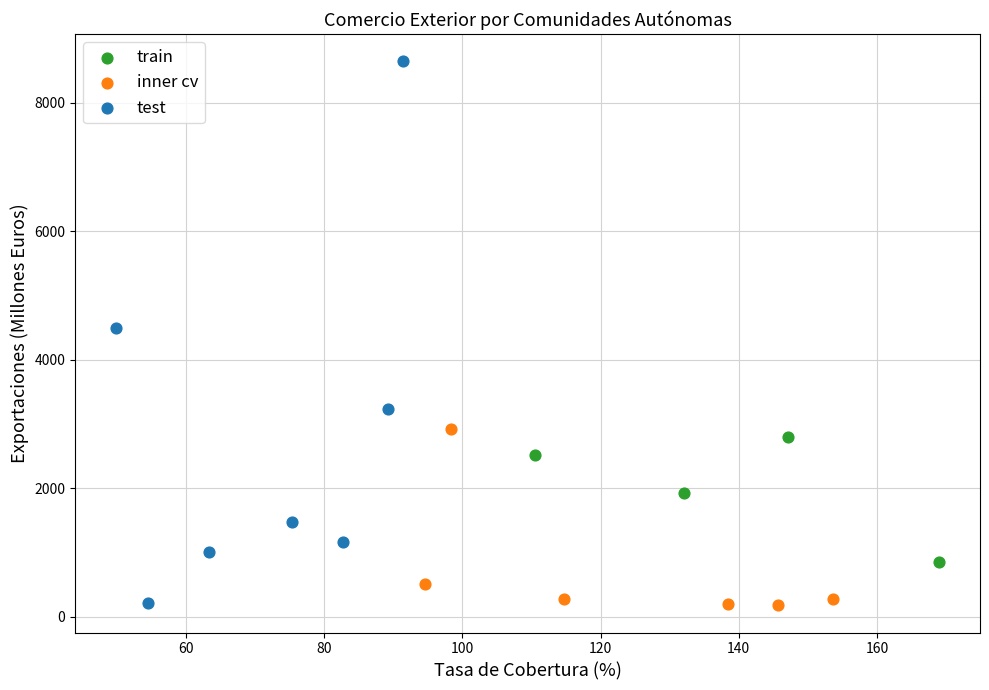

Which series has the largest Y range (max minus min)?

test